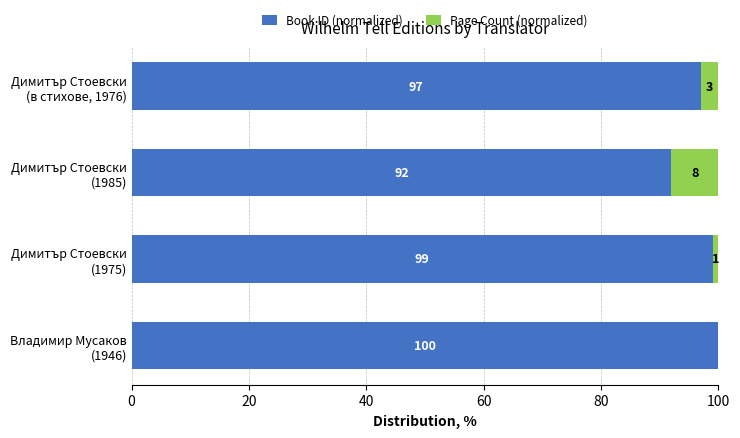

What is the sum of all Book ID (normalized) values?

388